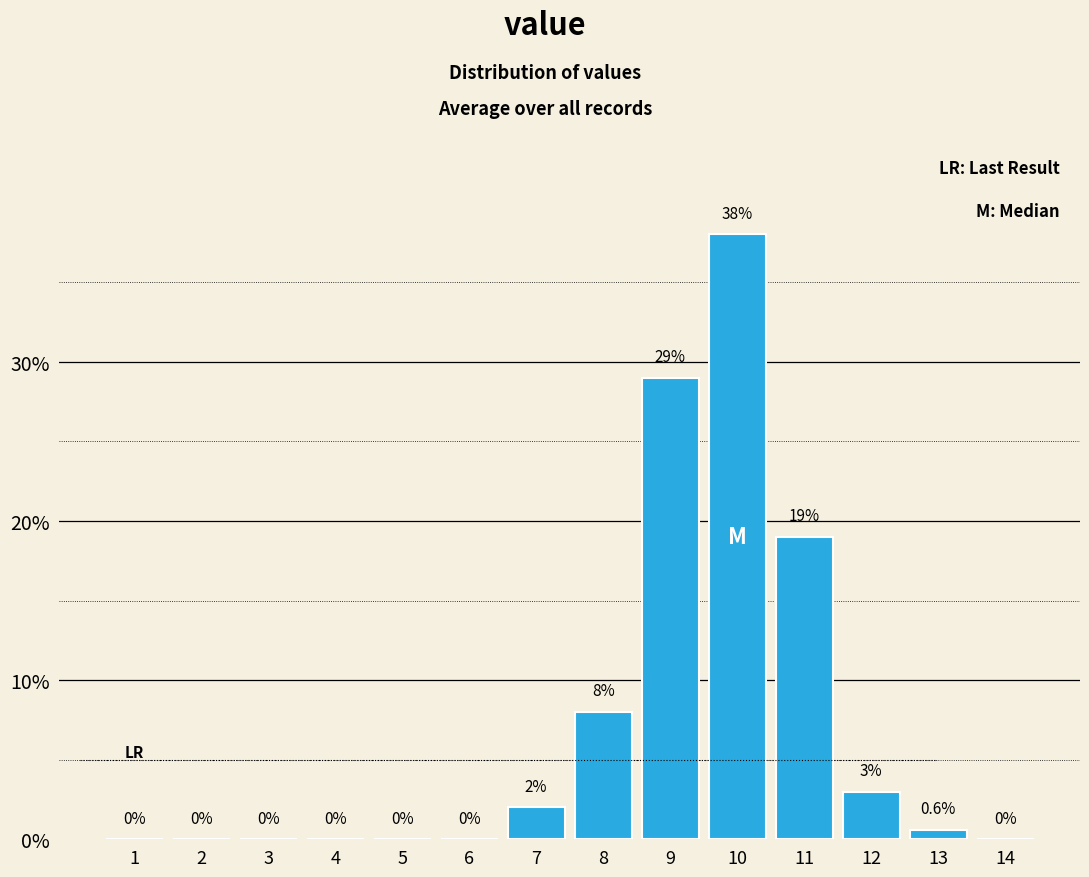

Reading left to right, extract all data points from this chart.

1=0.0	2=0.0	3=0.0	4=0.0	5=0.0	6=0.0	7=2.0	8=8.0	9=29.0	10=38.0	11=19.0	12=3.0	13=0.6	14=0.0